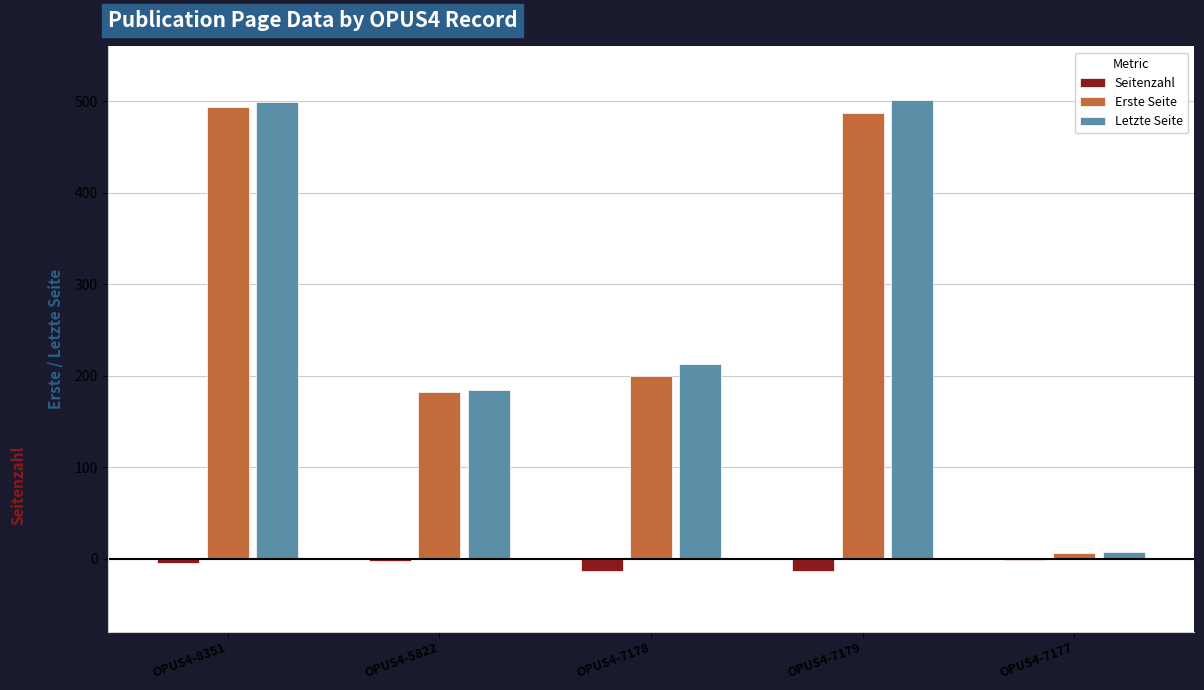

Between OPUS4-8351 and OPUS4-7178, which series saw the biggest shift?

Erste Seite